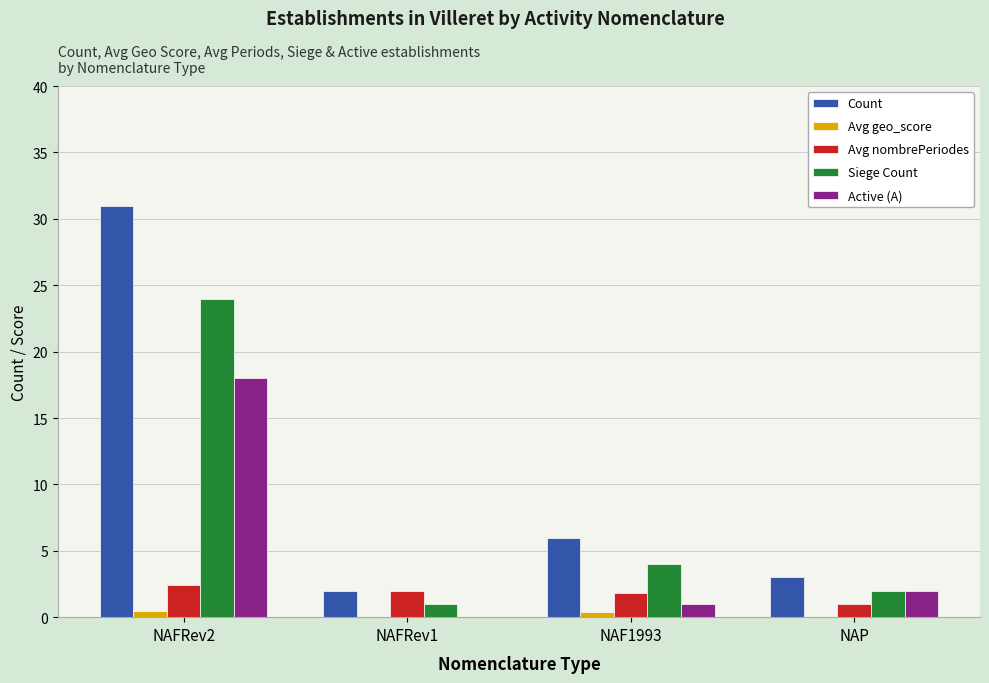

What is the difference between the Siege Count values at NAP and NAFRev1?

1.0